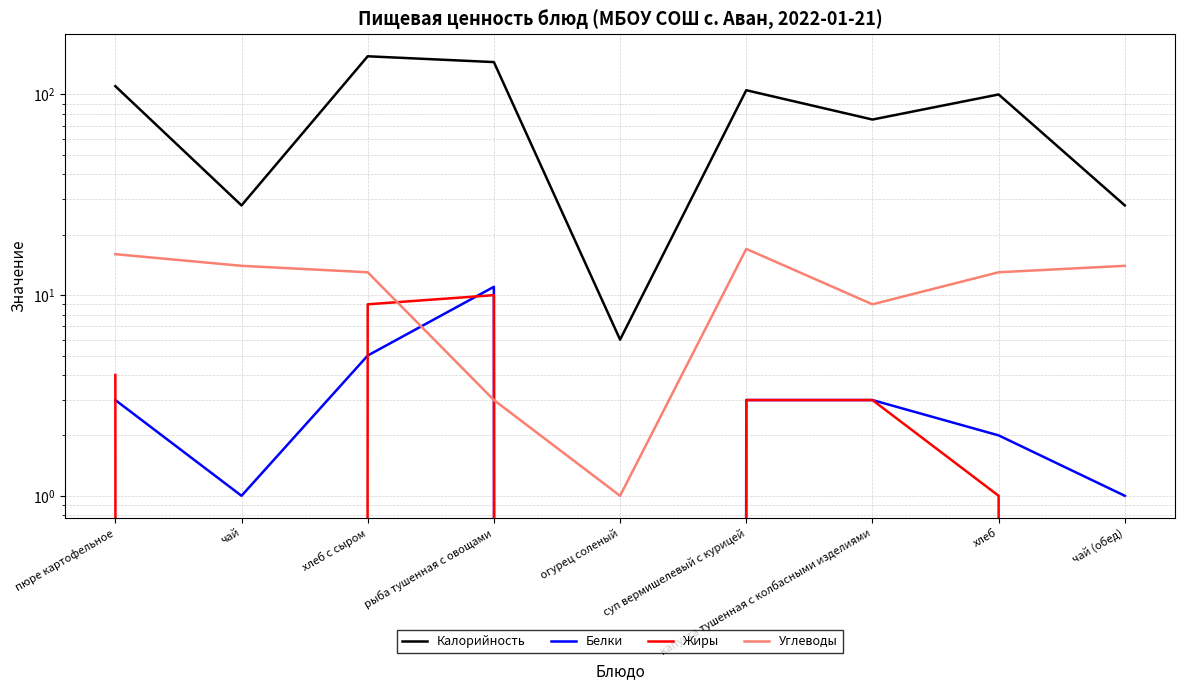

At огурец соленый, list the series in order from largest to smallest.

Калорийность, Углеводы, Белки, Жиры